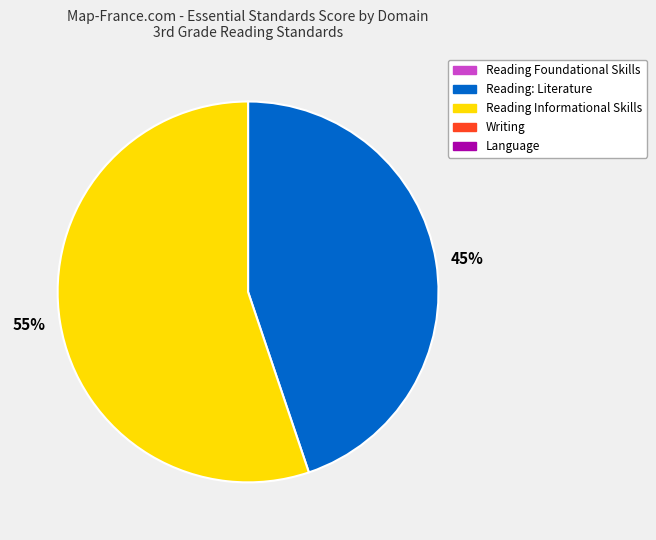

What is the largest slice in the pie chart?

55%